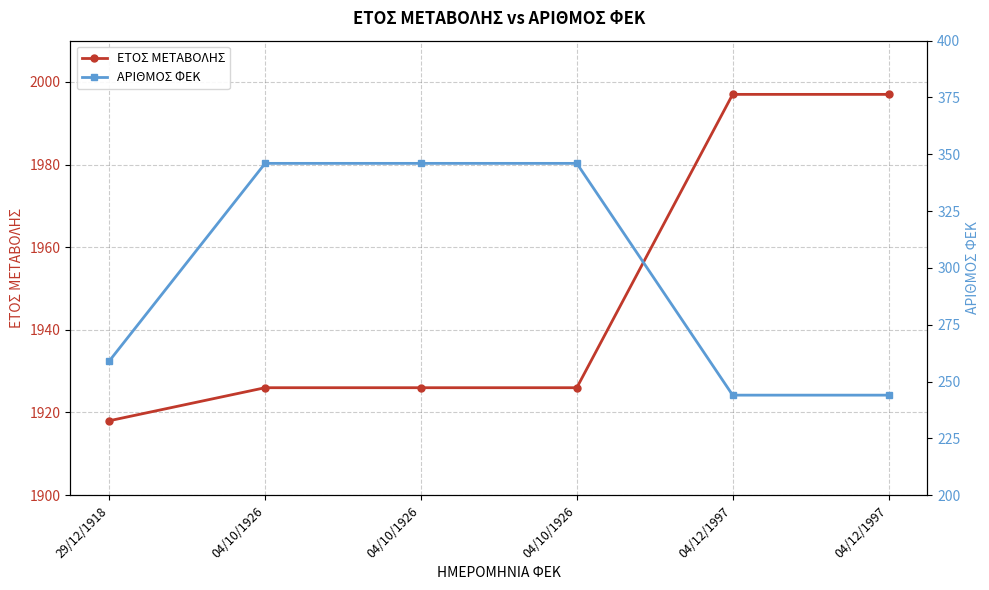

How many values in the ΕΤΟΣ ΜΕΤΑΒΟΛΗΣ series exceed 1926?

2